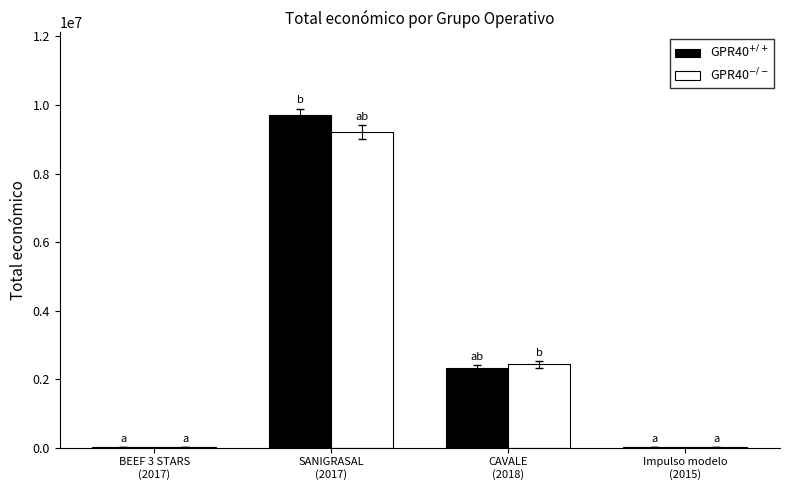

How many data points does each series have?

4